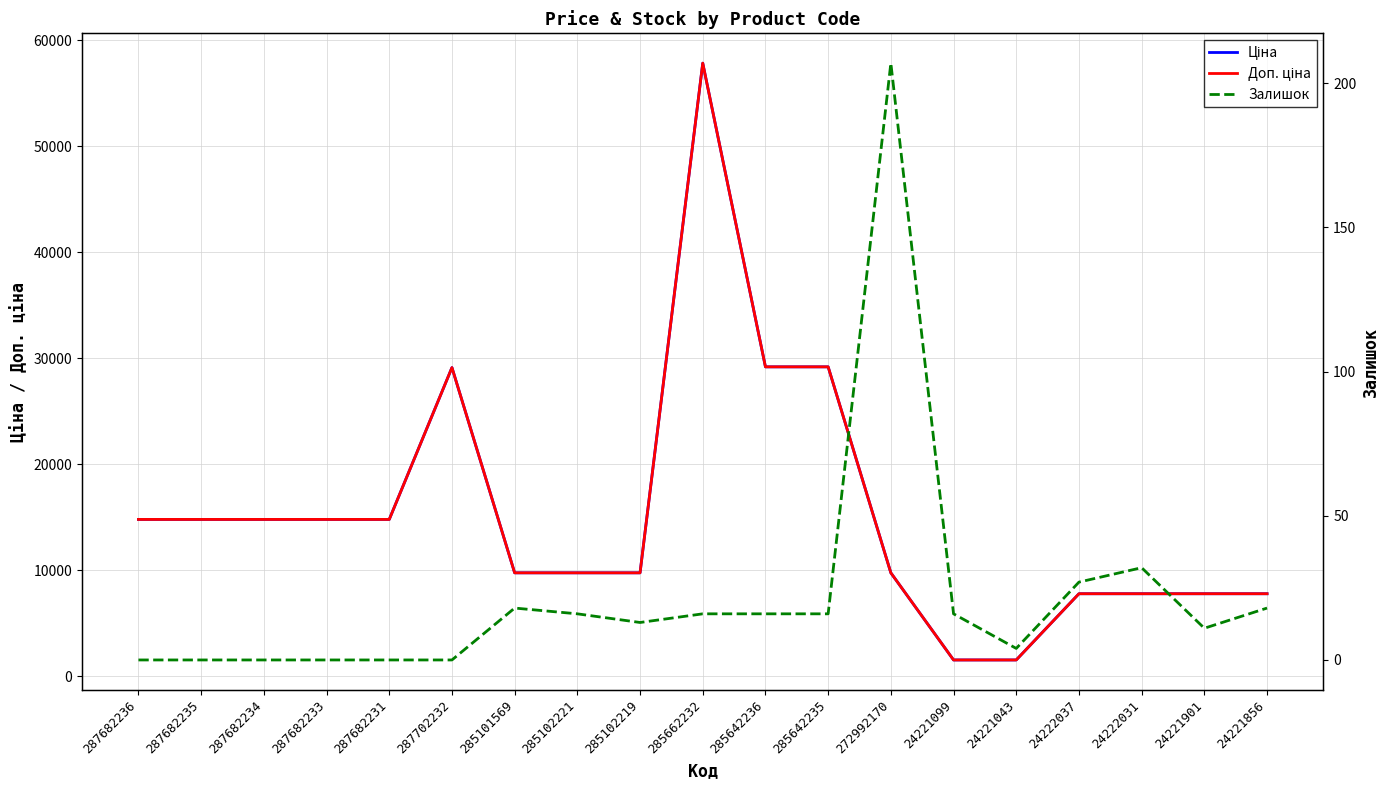

Where does the Доп. ціна series first go above 9764?

287682236